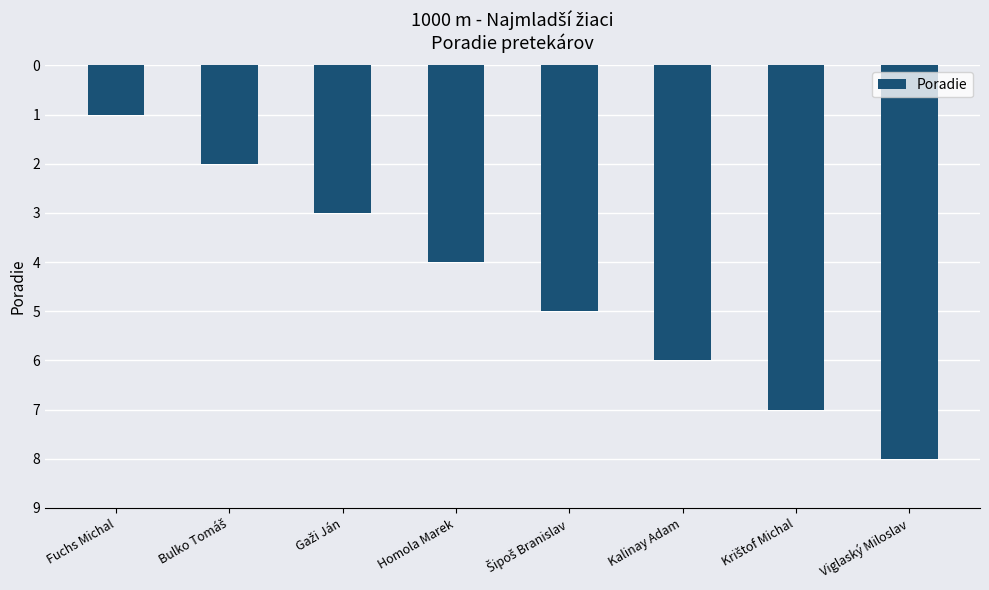

How many series are shown in this chart?

1